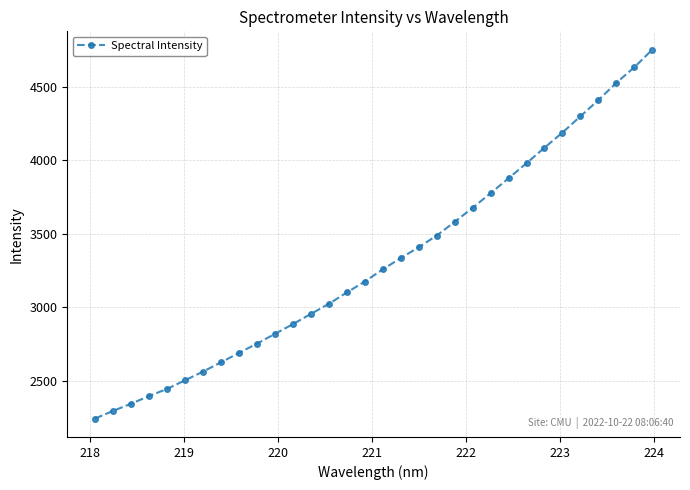

What is the sum of all values?

106081.2